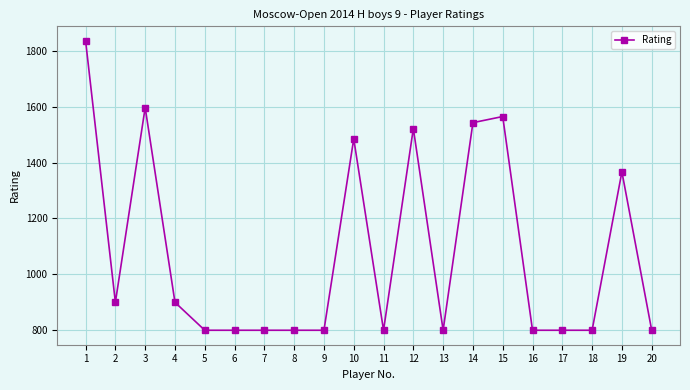

What is the difference between the second highest and minimum values?

797